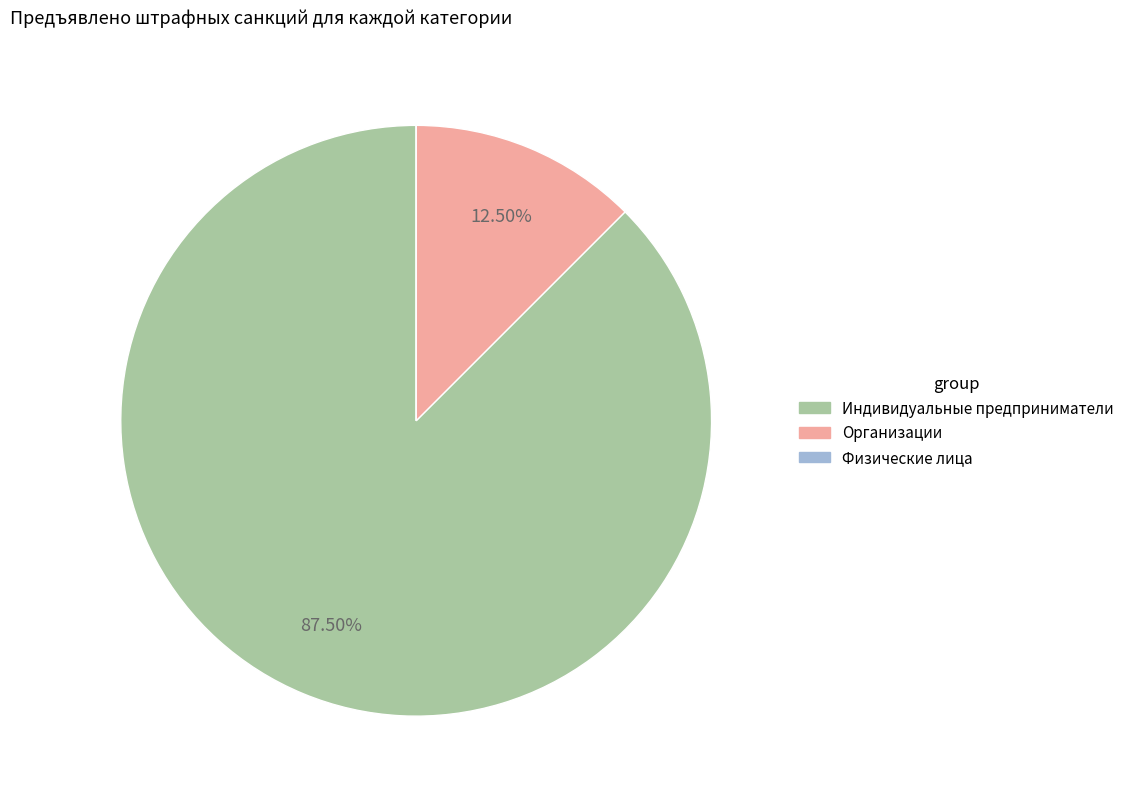

Is there any slice that represents more than half of the pie?

Yes